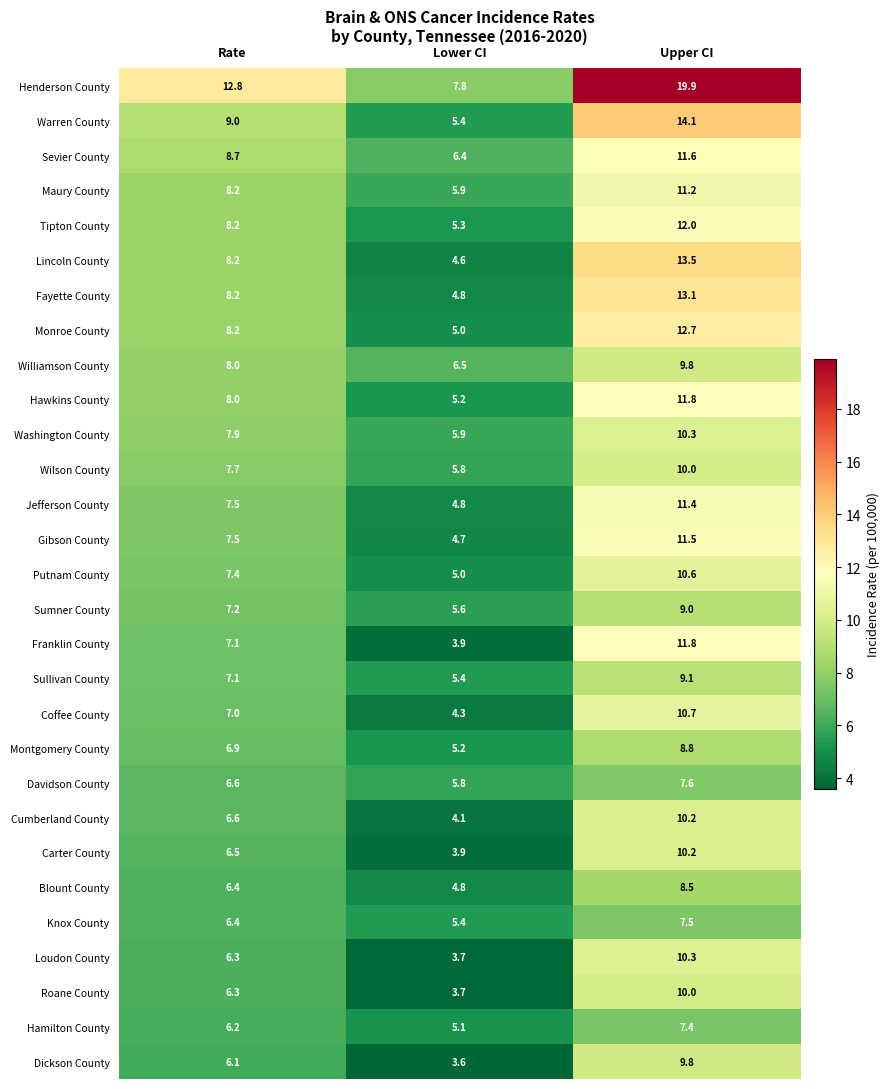

What is the smallest value displayed?

3.6